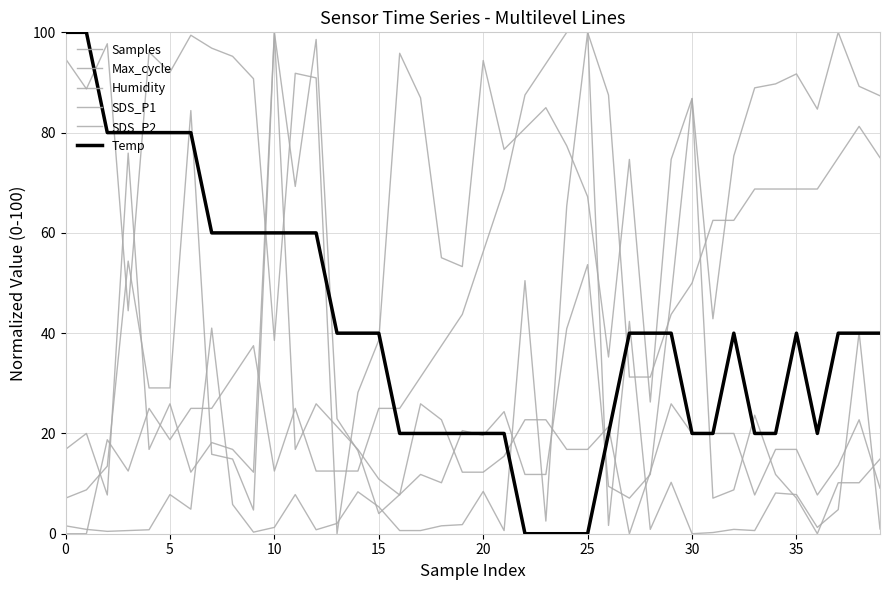

After their last crossing, which series has the higher values: Samples or Max_cycle?

Samples